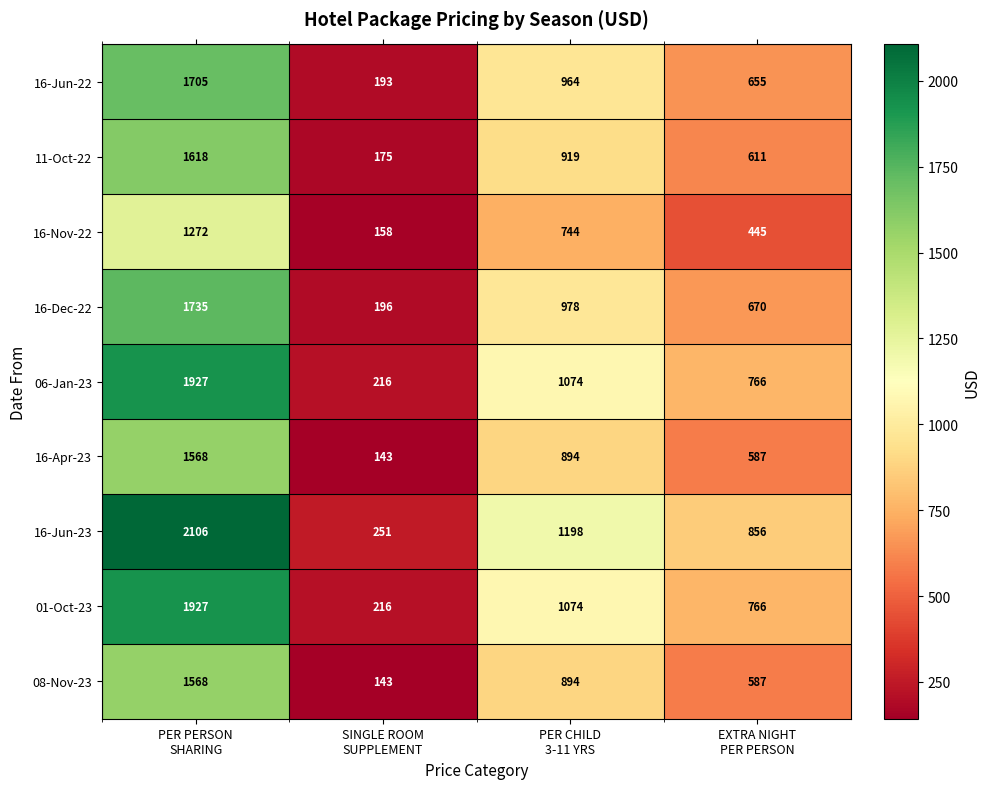

Which series has the largest total across all categories?

16-Jun-23